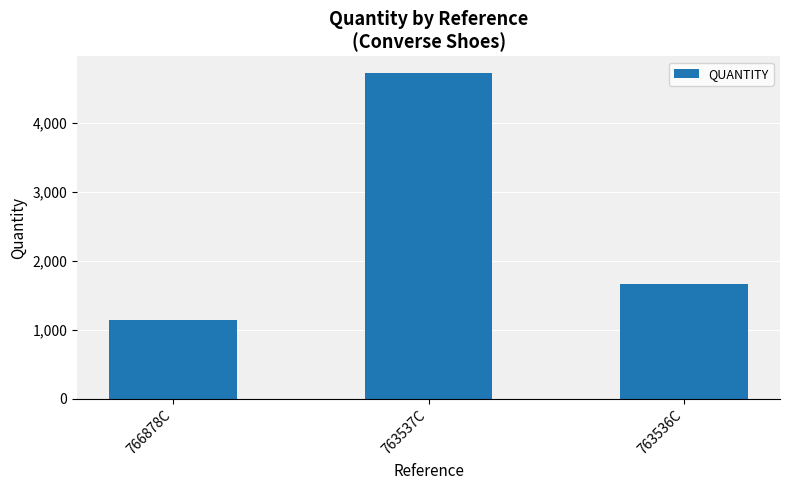

The chart shows a value of 1664 at 763536C. True or false?

True